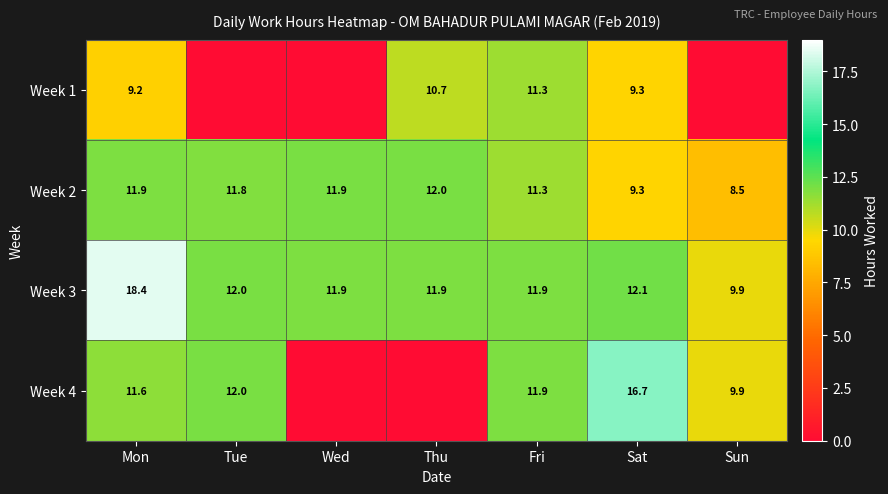

What is the spread (max minus min) of values at Fri?

0.6